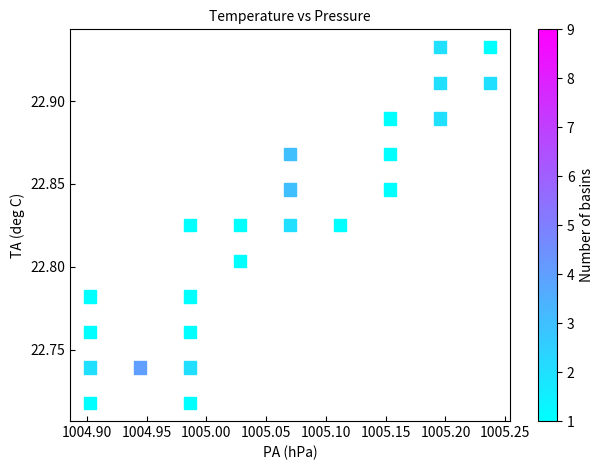

Count the number of points in this scatter plot.

24